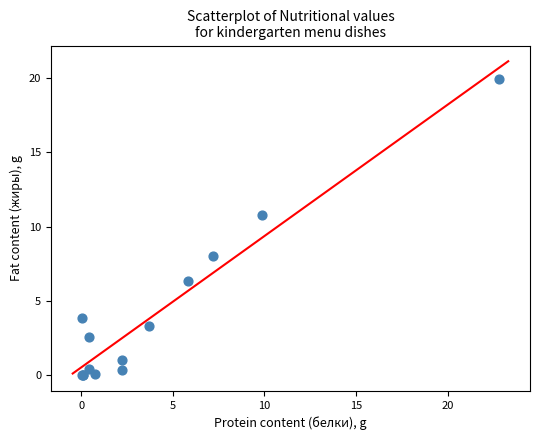

What Y value in the scatter plot is closest to 9?

8.0